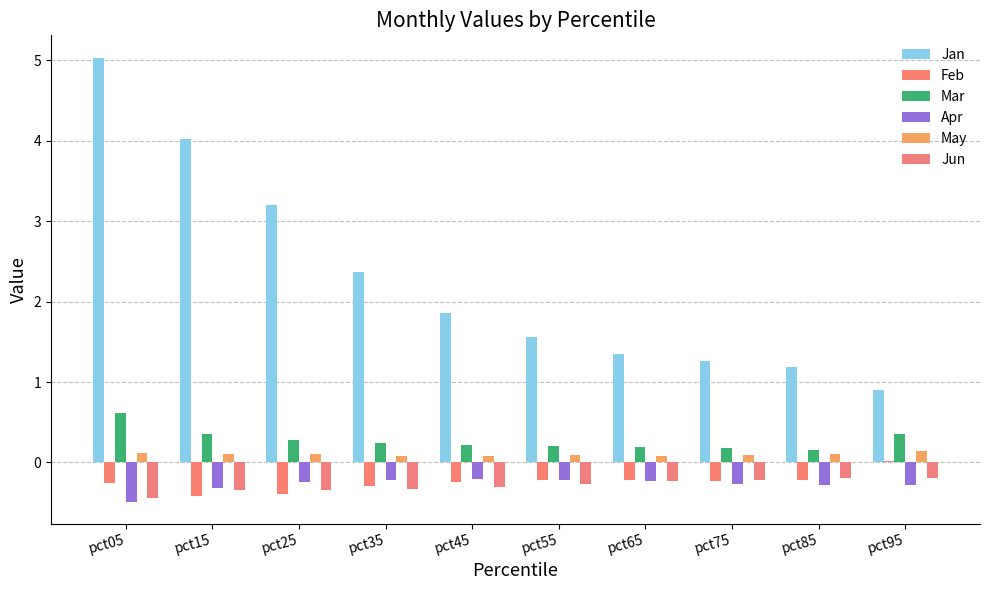

What is the difference between the highest and lowest values at pct45?

2.2